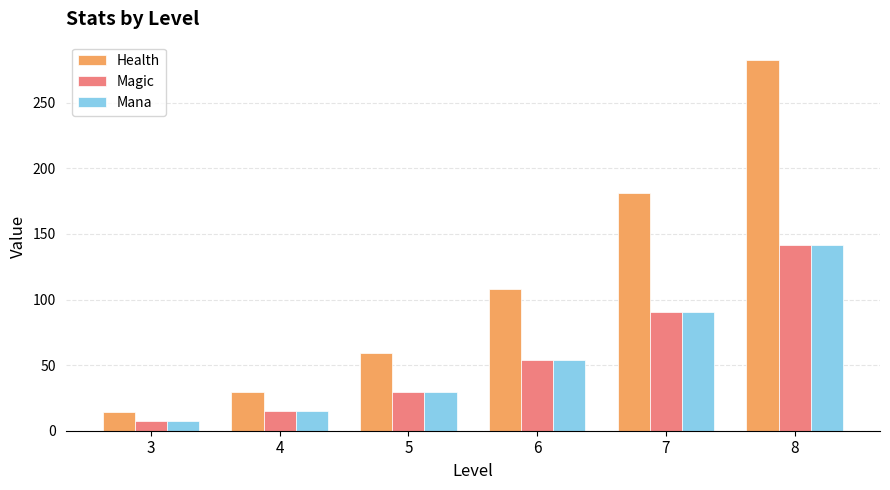

How many bars are there in each group?

3